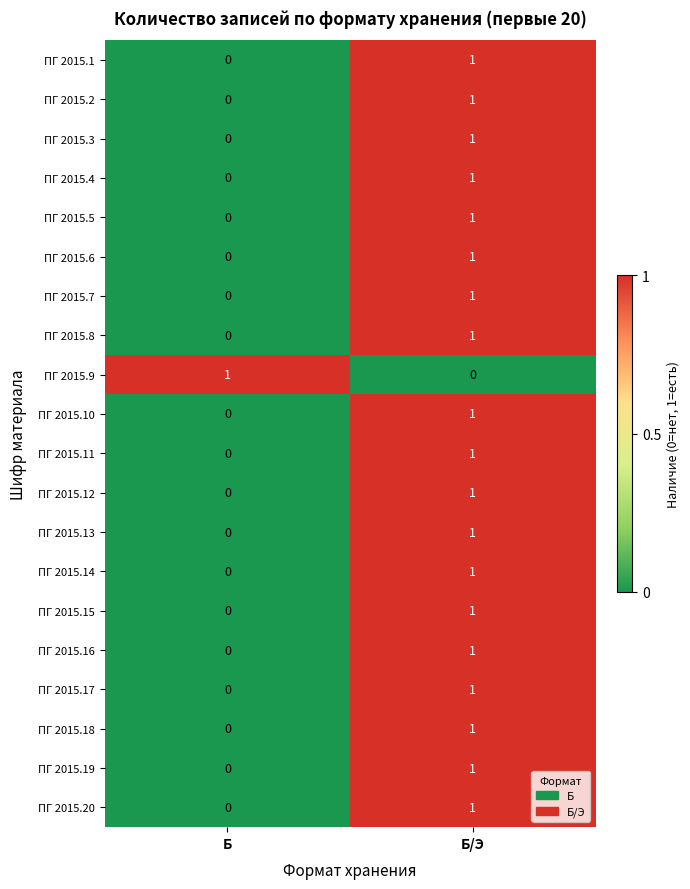

At how many categories does at least one series exceed 0?

2